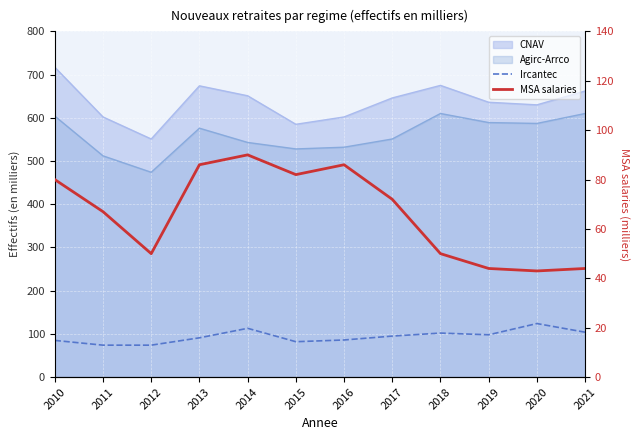

At which label does Ircantec first exceed 95?

2014